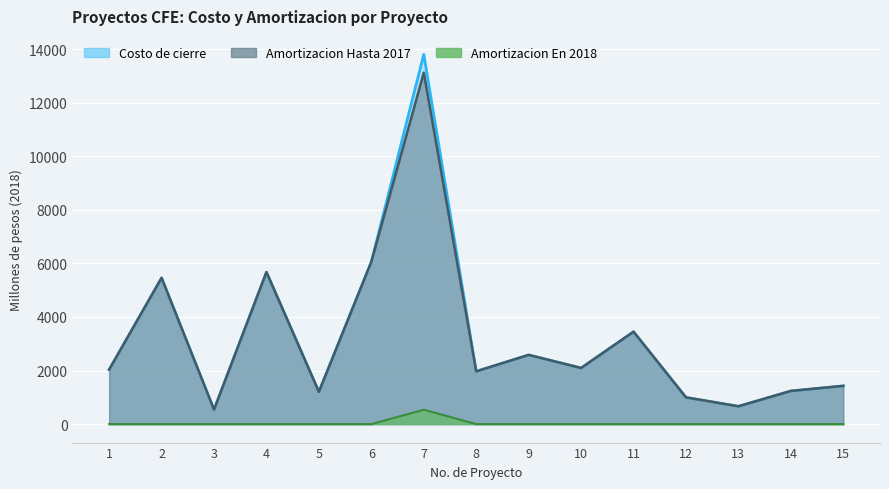

Which series has the widest spread of values?

Costo de cierre